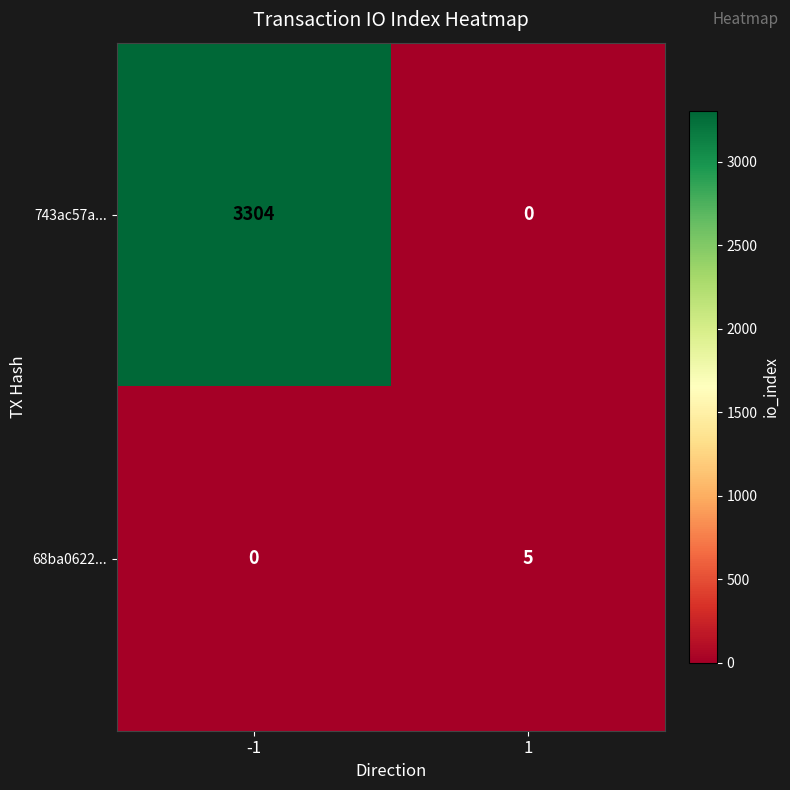

At -1, list the series in order from largest to smallest.

743ac57a..., 68ba0622...